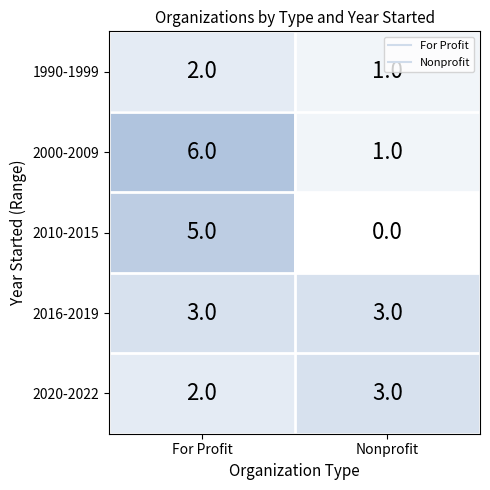

Which series has the largest total across all categories?

2000-2009